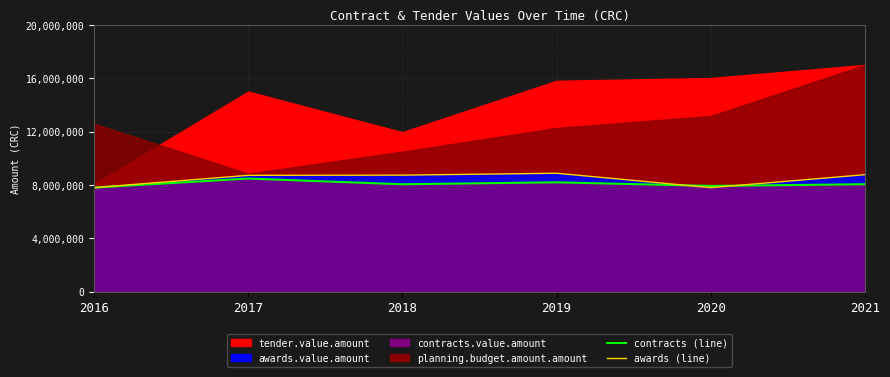

The awards.value.amount (line) series shows 12502197.3 at 2021. True or false?

False